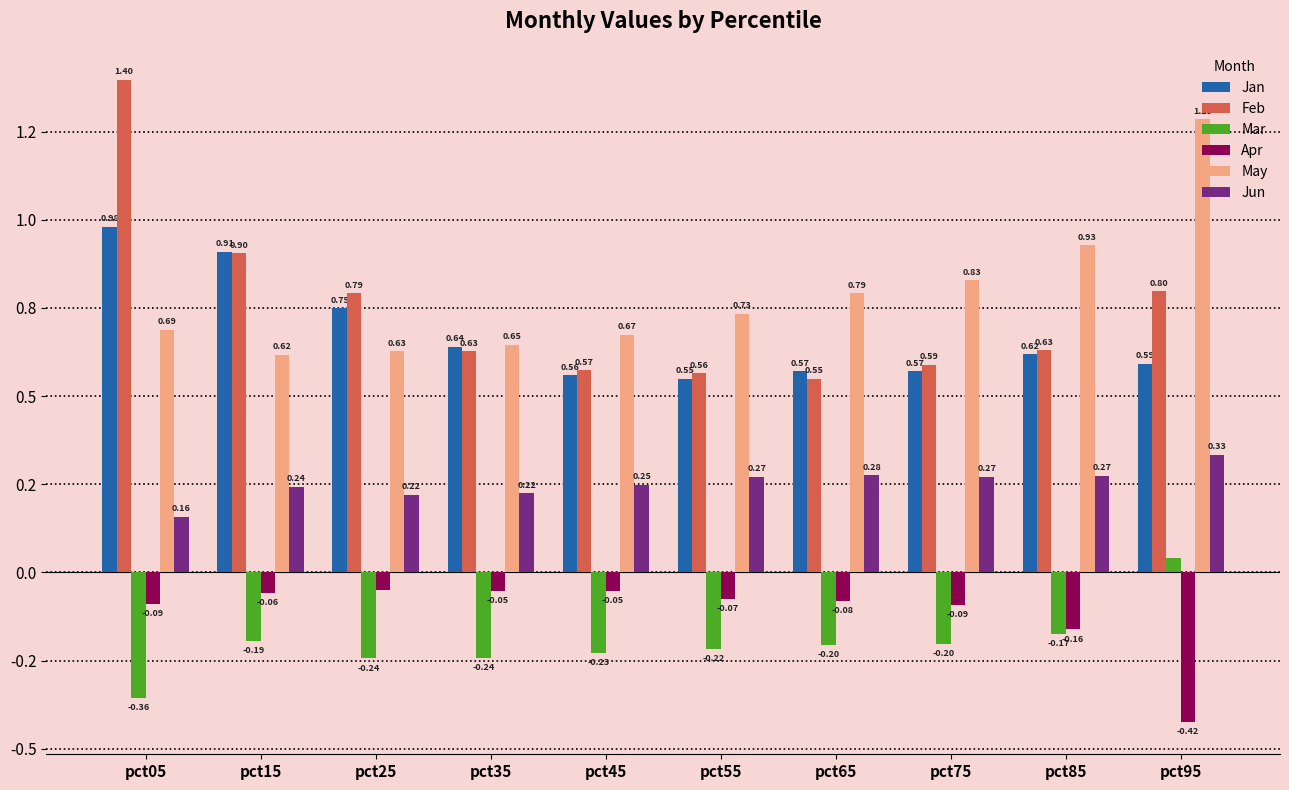

Does the chart contain any negative values?

Yes